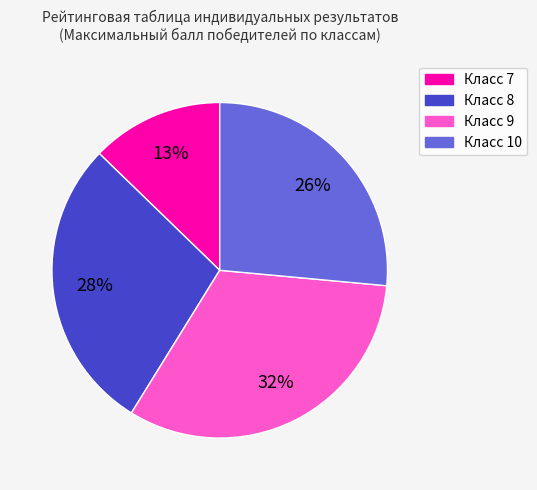

Is there a majority slice in this chart?

No